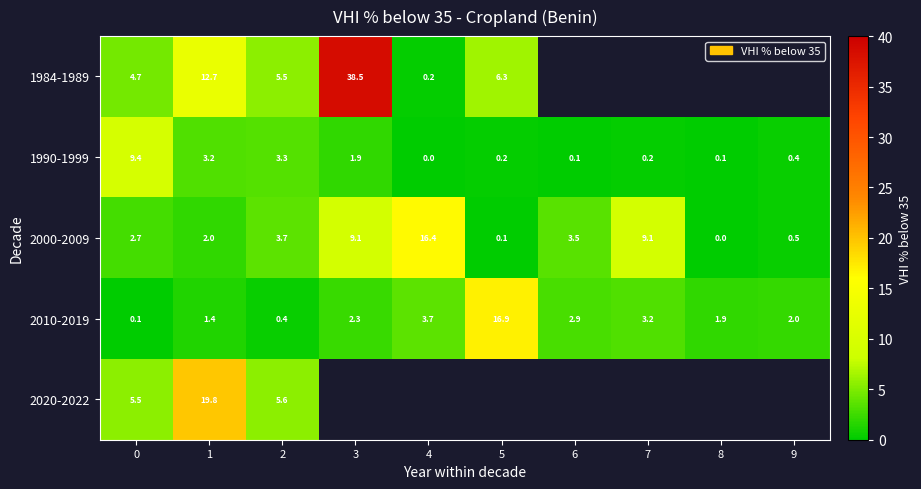

Read the 2000-2009 value at 7.

9.1